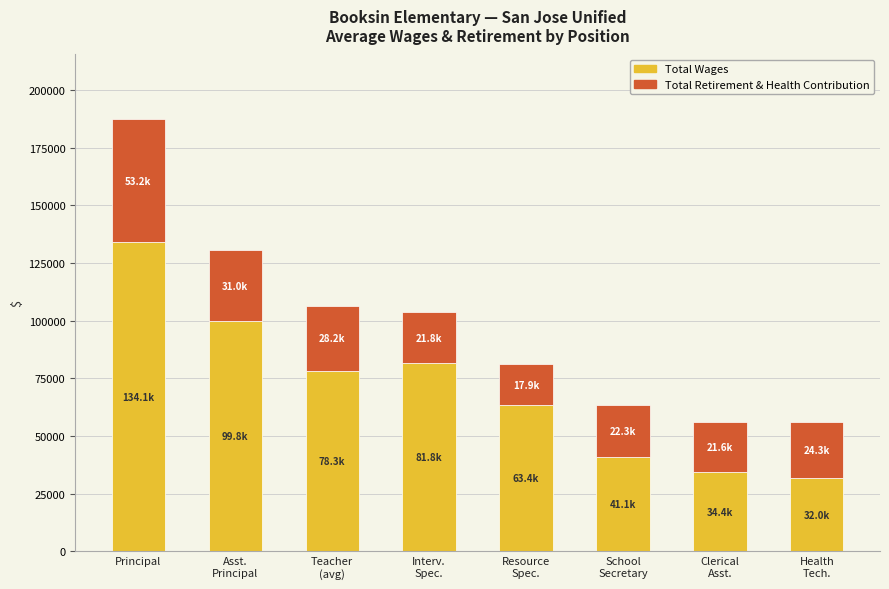

Reading left to right, list the values for the Total Wages series.

134138.0	99750.0	78288.0	81829.5	63395.0	41083.0	34353.0	31956.0